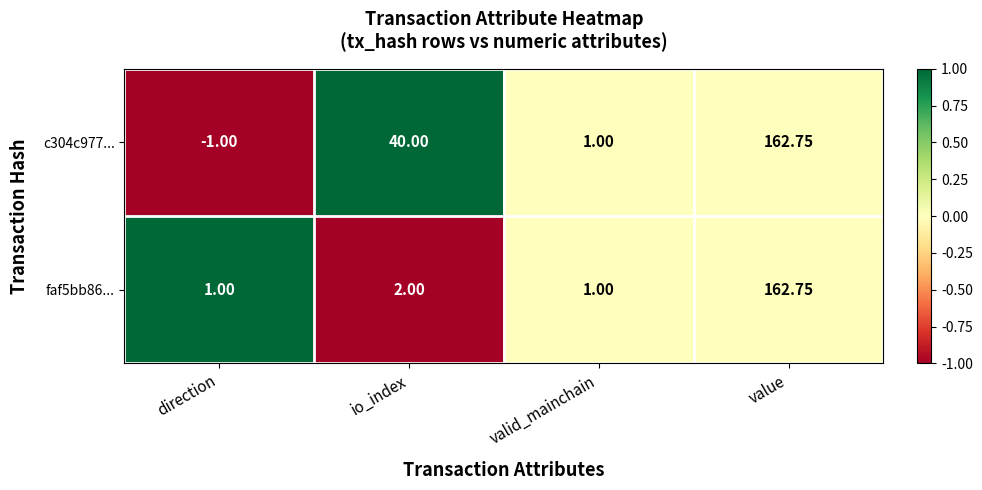

At which category is the sum across all series the highest?

value